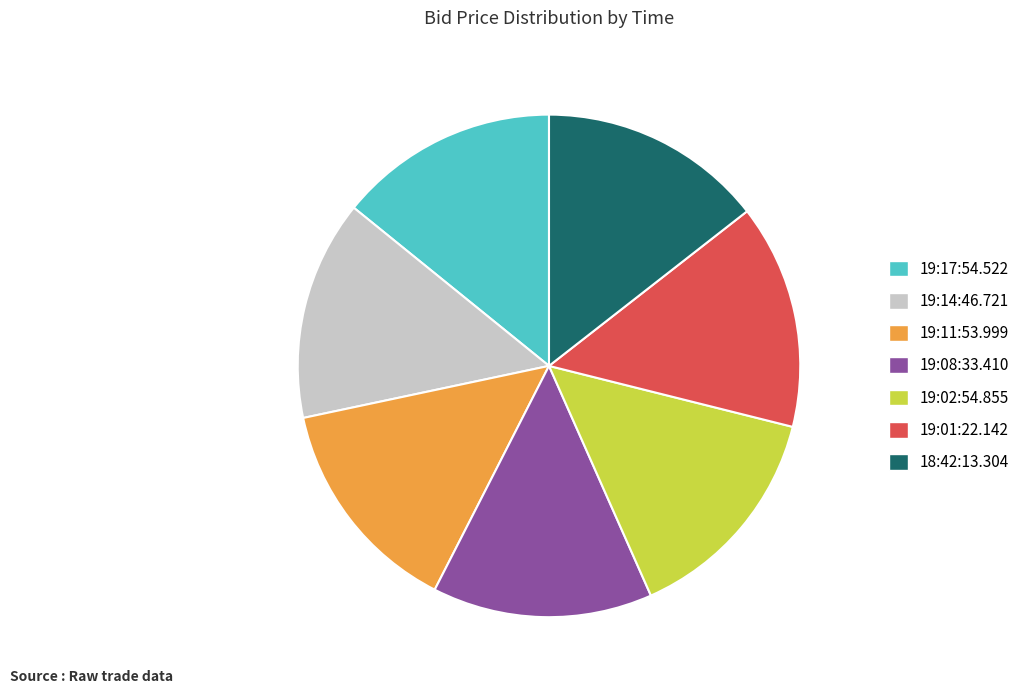

The 18:42:13.304 slice represents 14% of the pie. True or false?

True